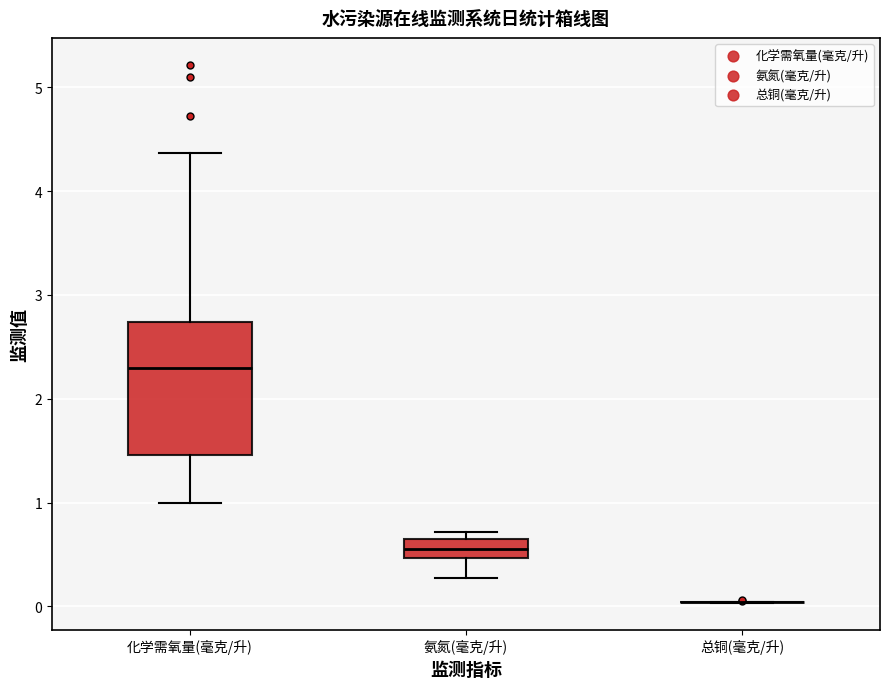

Reading left to right, transcribe this box plot: for each box, give where its median line is, the range the box spans, and where its two whiskers end, as read against the y-axis. The values are not printed on the chart, so give them approximately, as read against the axis.

化学需氧量(毫克/升): median 2.3, box 1.5 to 2.7, whiskers 1.0 to 4.4
氨氮(毫克/升): median 0.6, box 0.5 to 0.7, whiskers 0.3 to 0.7 (just above the box's upper edge)
总铜(毫克/升): box collapsed to a line at 0.0, whiskers 0.0 to 0.0